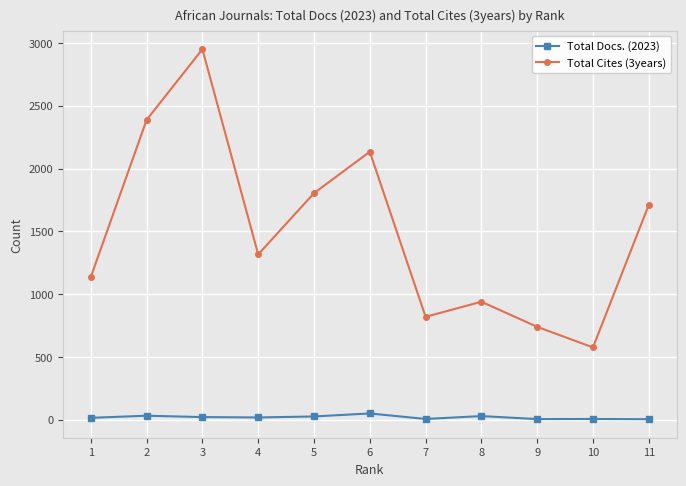

List the series in order of their overall mean, highest first.

Total Cites (3years), Total Docs. (2023)